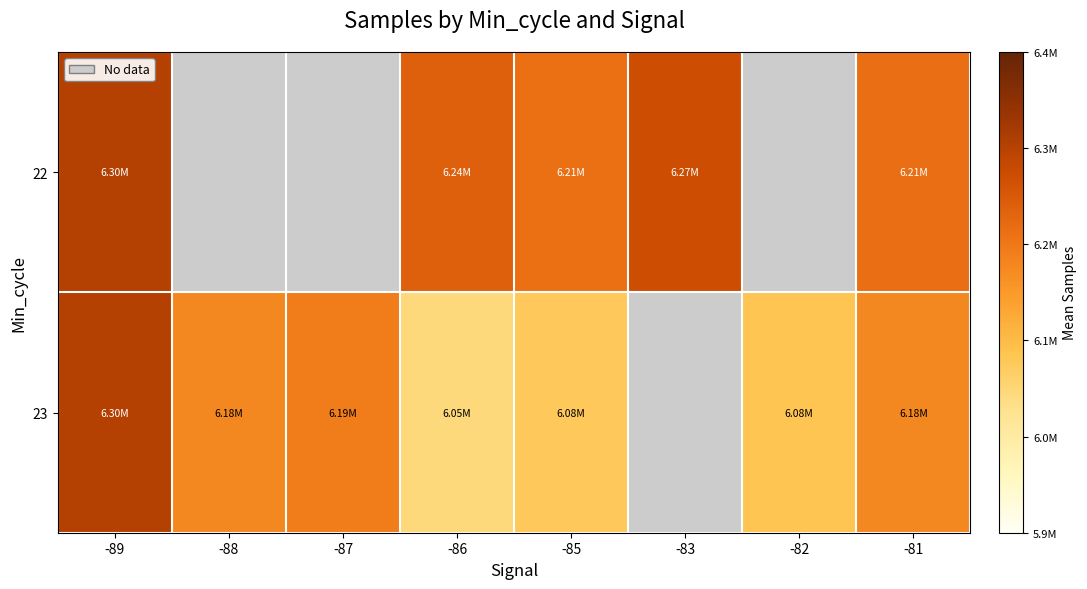

At which label does 23 first exceed 6176825?

-89